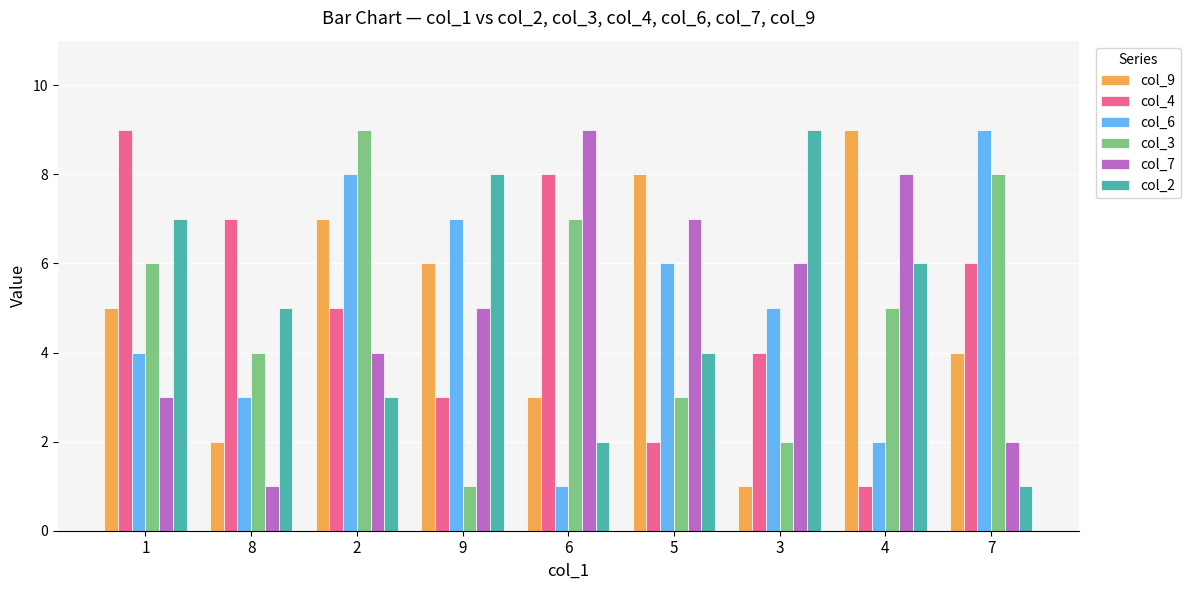

Reading right to left, extract all data points from this chart.

col_9: 4	9	1	8	3	6	7	2	5
col_4: 6	1	4	2	8	3	5	7	9
col_6: 9	2	5	6	1	7	8	3	4
col_3: 8	5	2	3	7	1	9	4	6
col_7: 2	8	6	7	9	5	4	1	3
col_2: 1	6	9	4	2	8	3	5	7